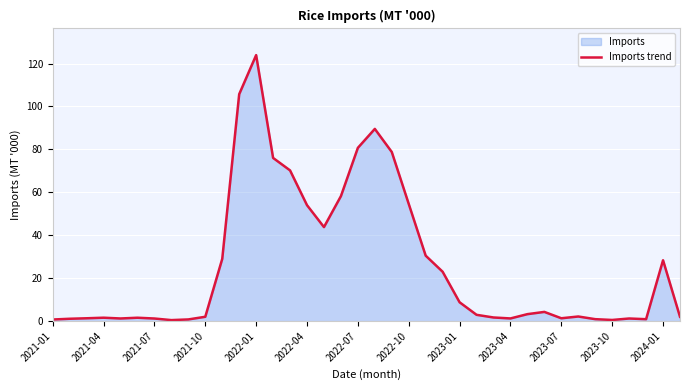

What is the maximum value shown in the chart?

123.9